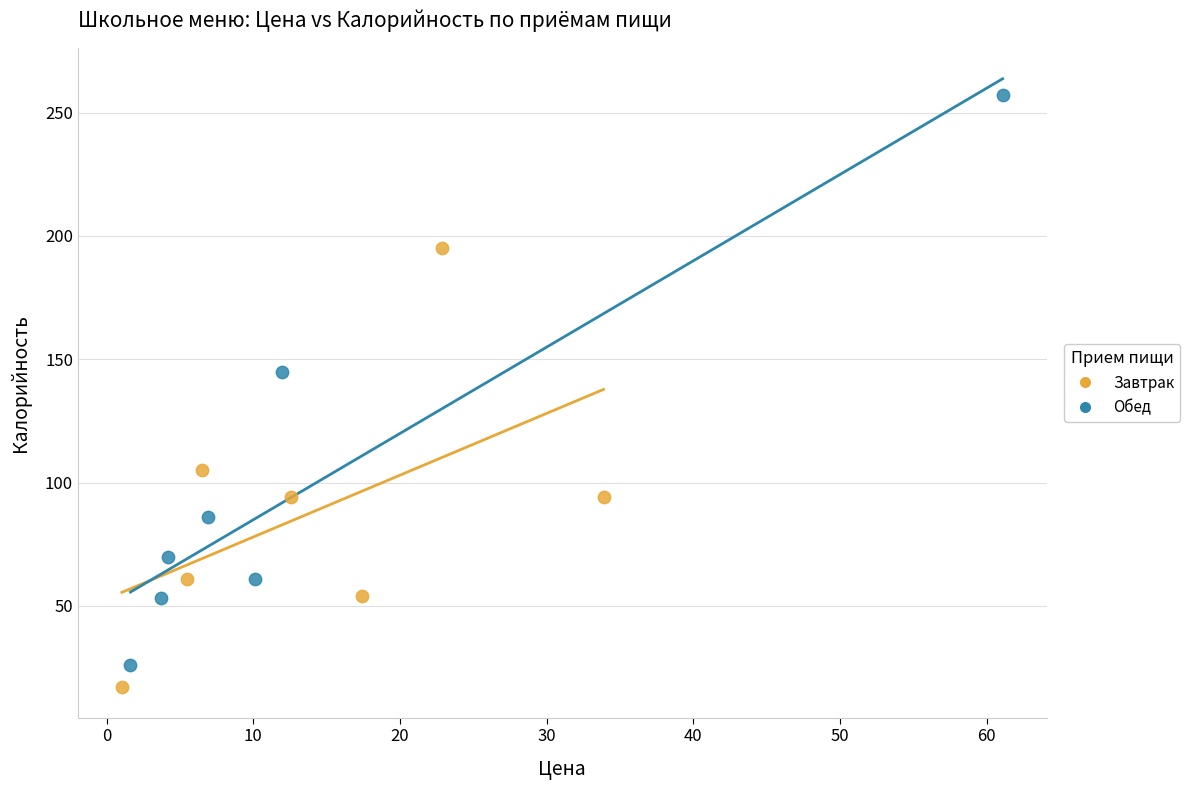

Which series has the largest Y range (max minus min)?

Обед